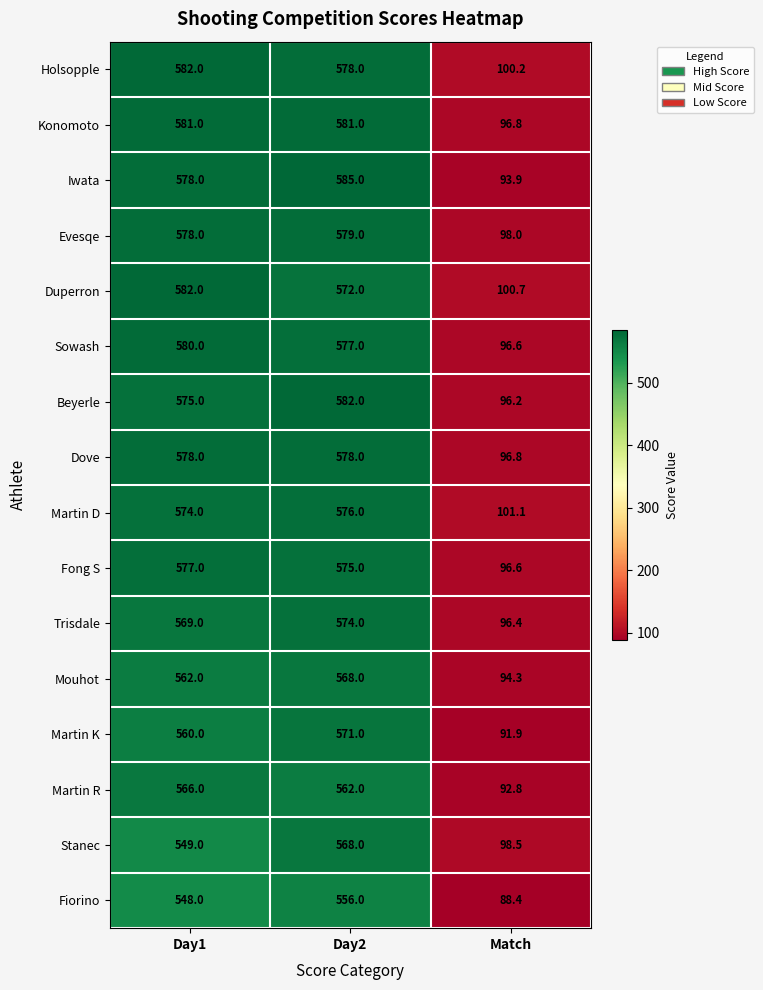

The value of Konomoto at Match is 96.8. True or false?

True